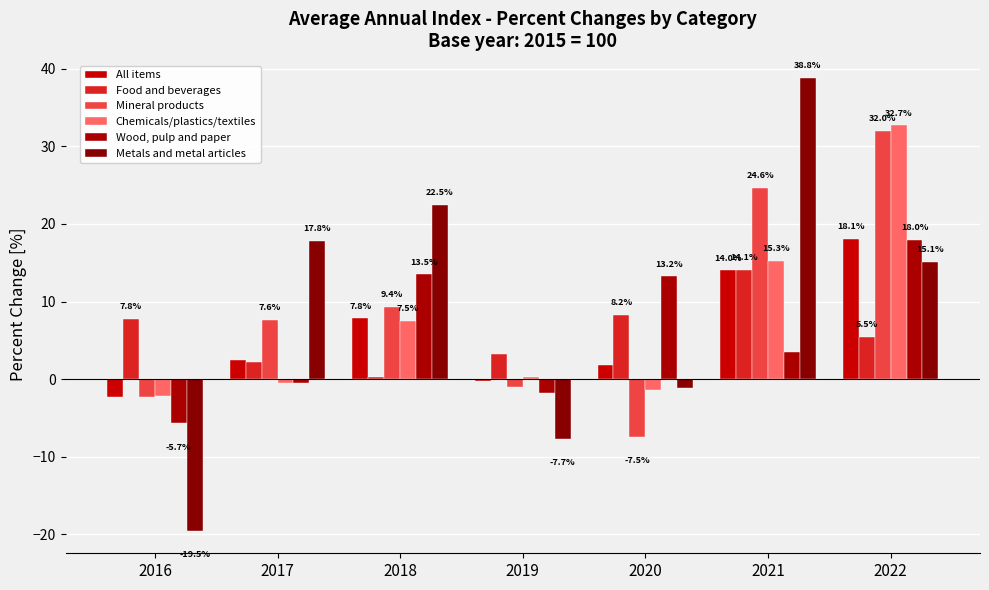

Is the value of Food and beverages at 2016 greater than the value of All items at 2017?

Yes